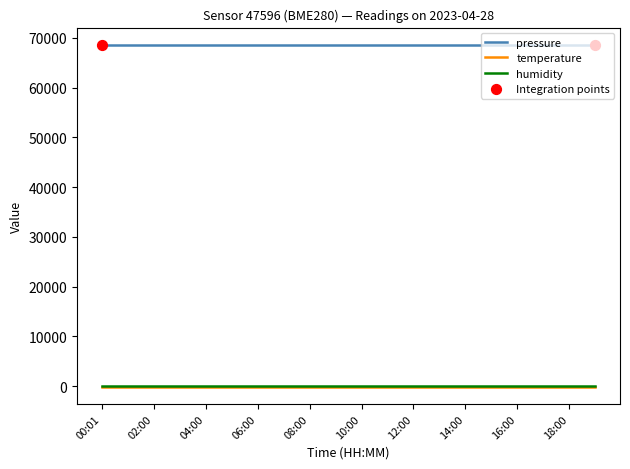

True or false: humidity and pressure intersect in this chart.

False